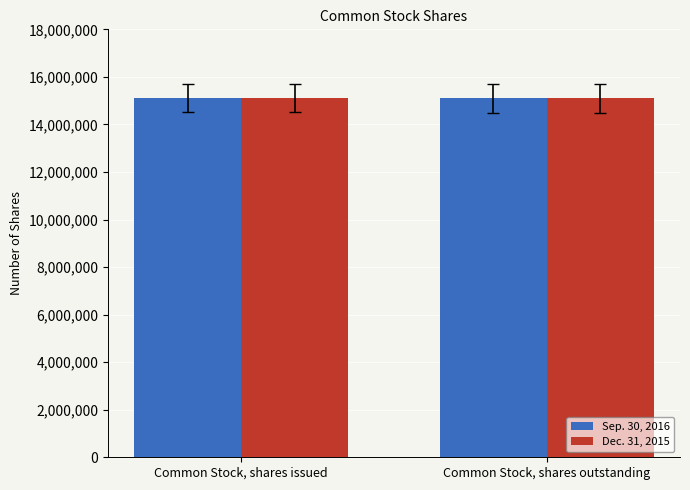

What is the value of the Sep. 30, 2016 bar at the 1st from the left?

15109019